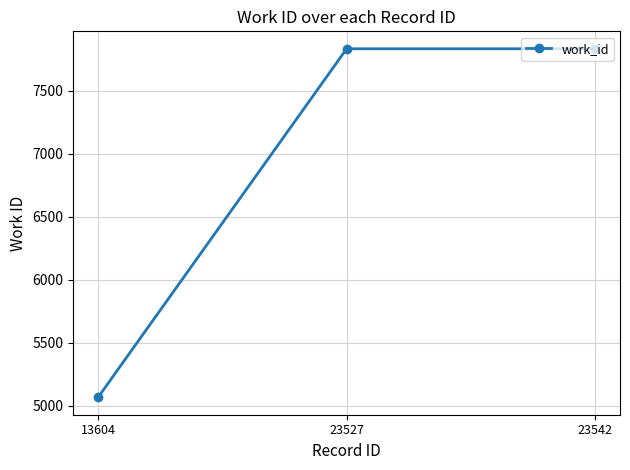

What is the value of the 2nd point from the left?

7835